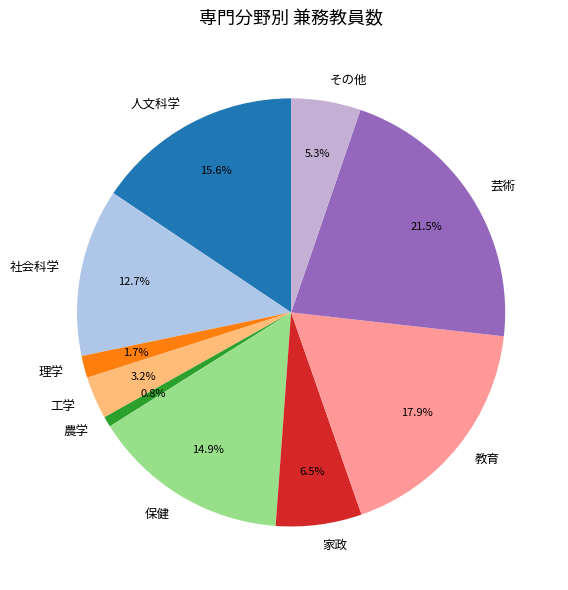

What is the largest slice in the pie chart?

芸術